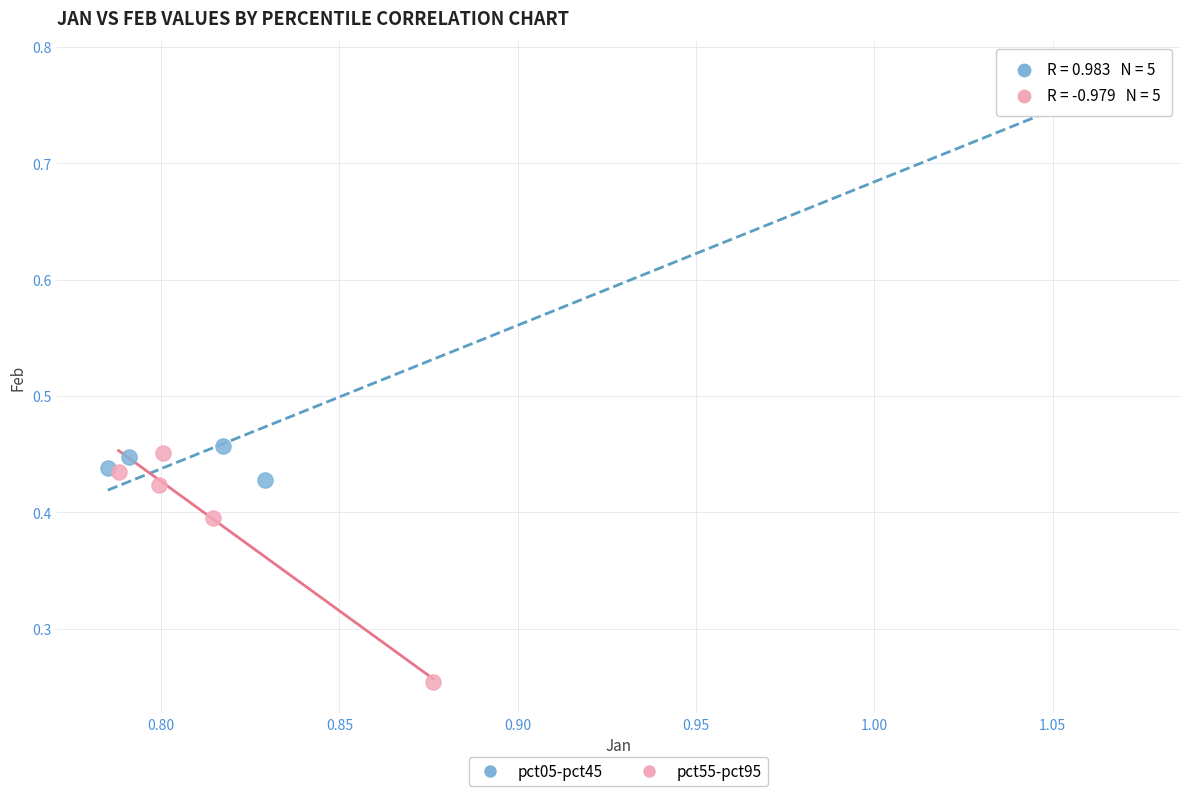

Which series reaches the minimum Y coordinate?

pct55-pct95